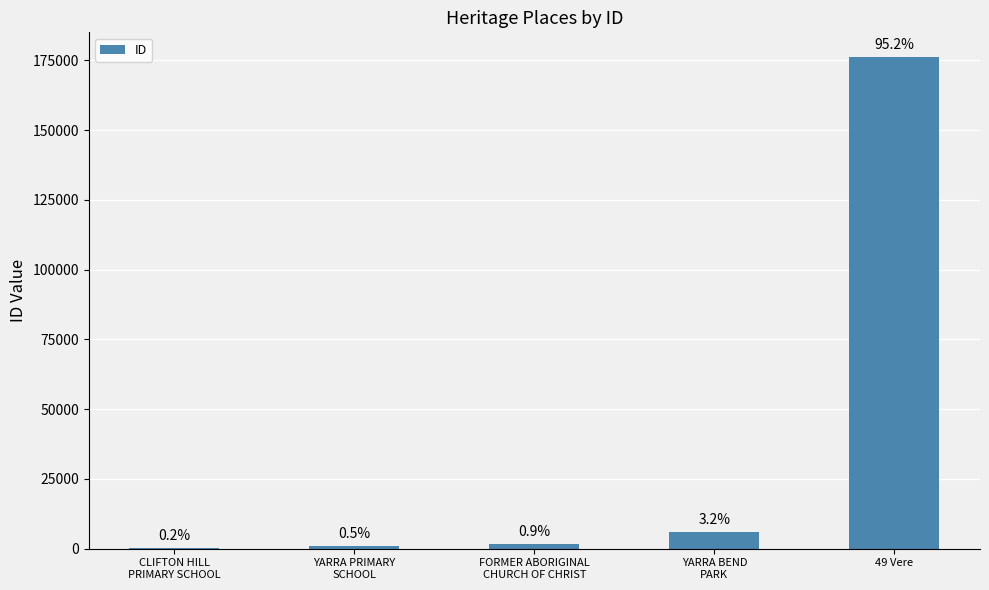

Does the chart contain stacked bars?

No